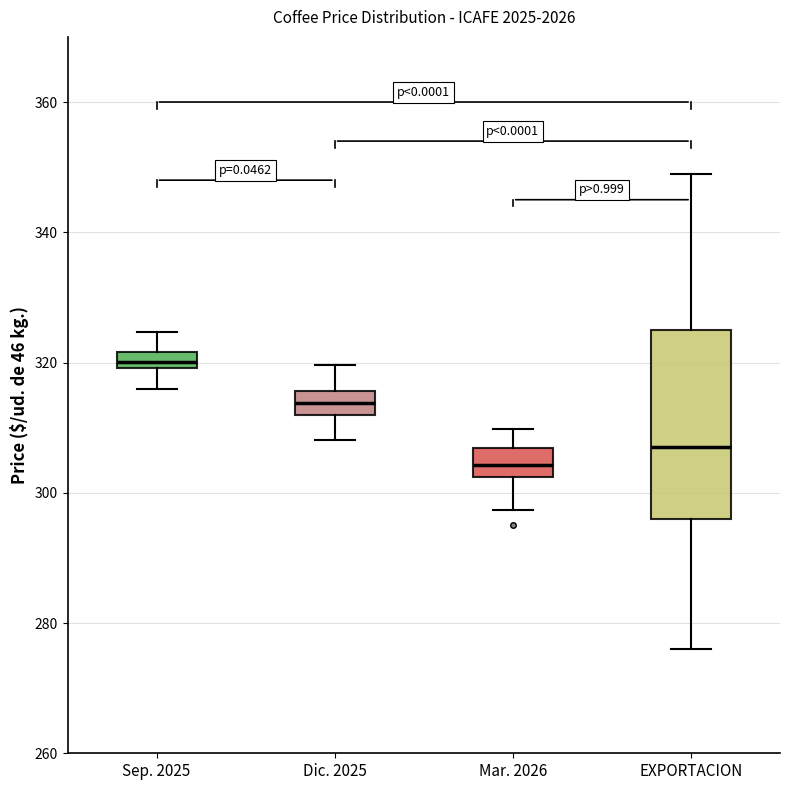

Where is the lower edge of the box for Sep. 2025 on the y-axis? The values are not printed on the chart, so give them approximately, as read against the axis.

320